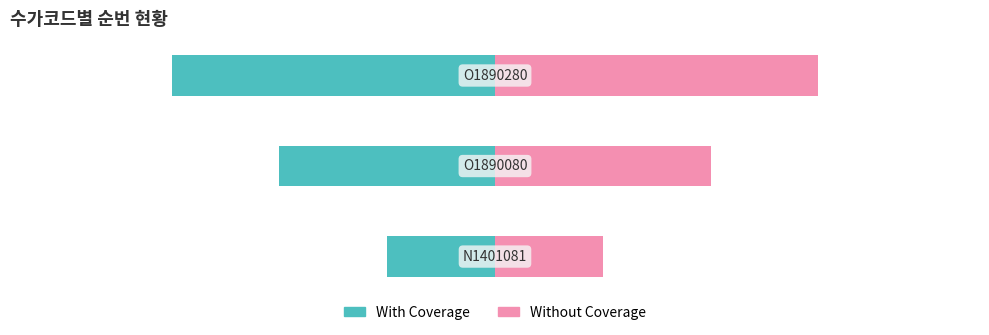

How many values in the Without Coverage series exceed 2?

1